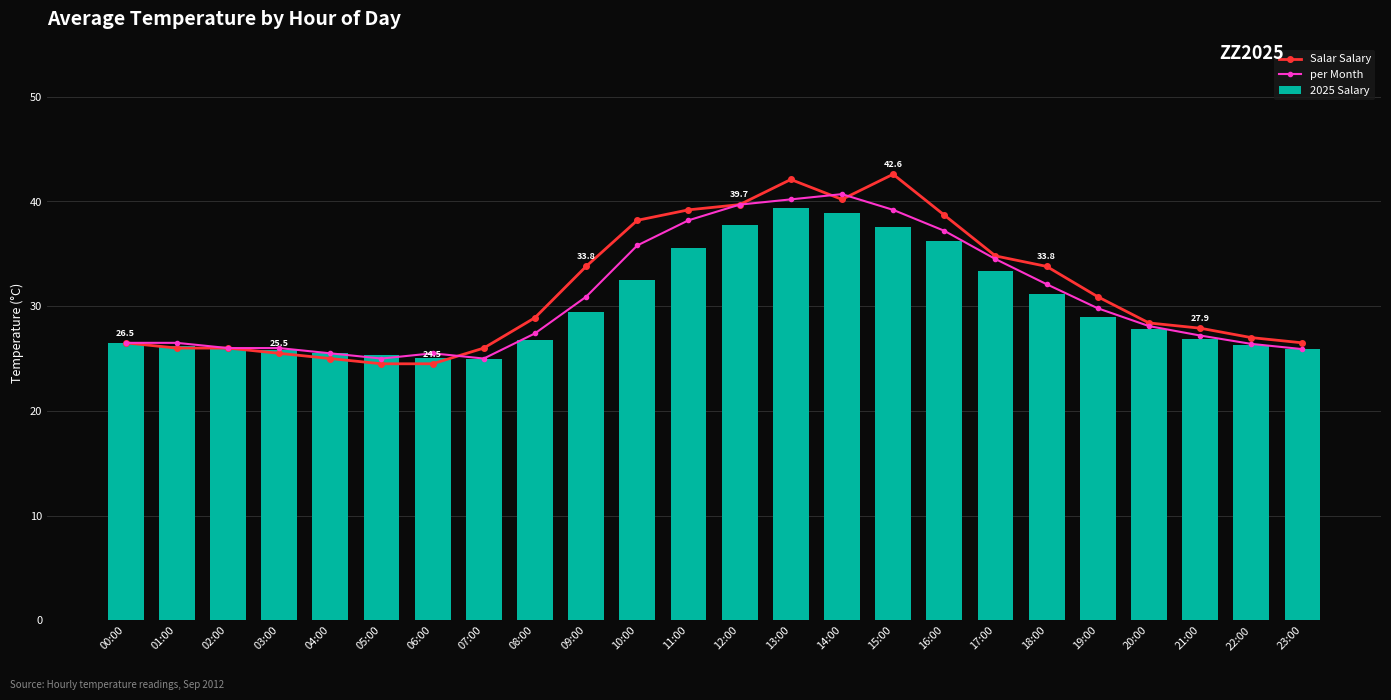

What is the minimum value for per Month?

25.0